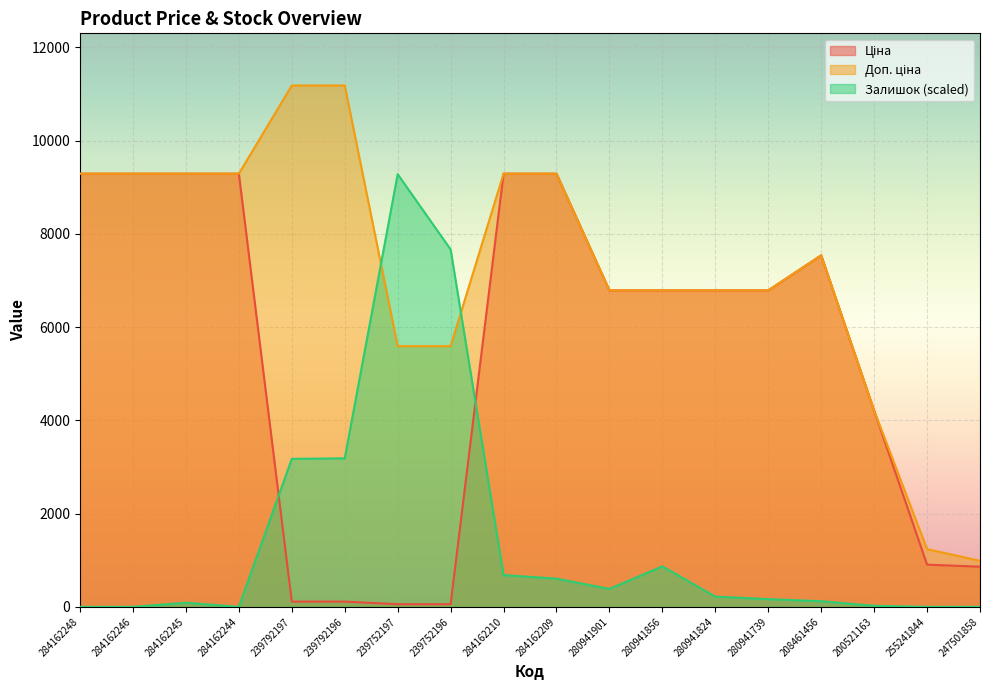

What is the total value across all series at 284162210?

19261.8